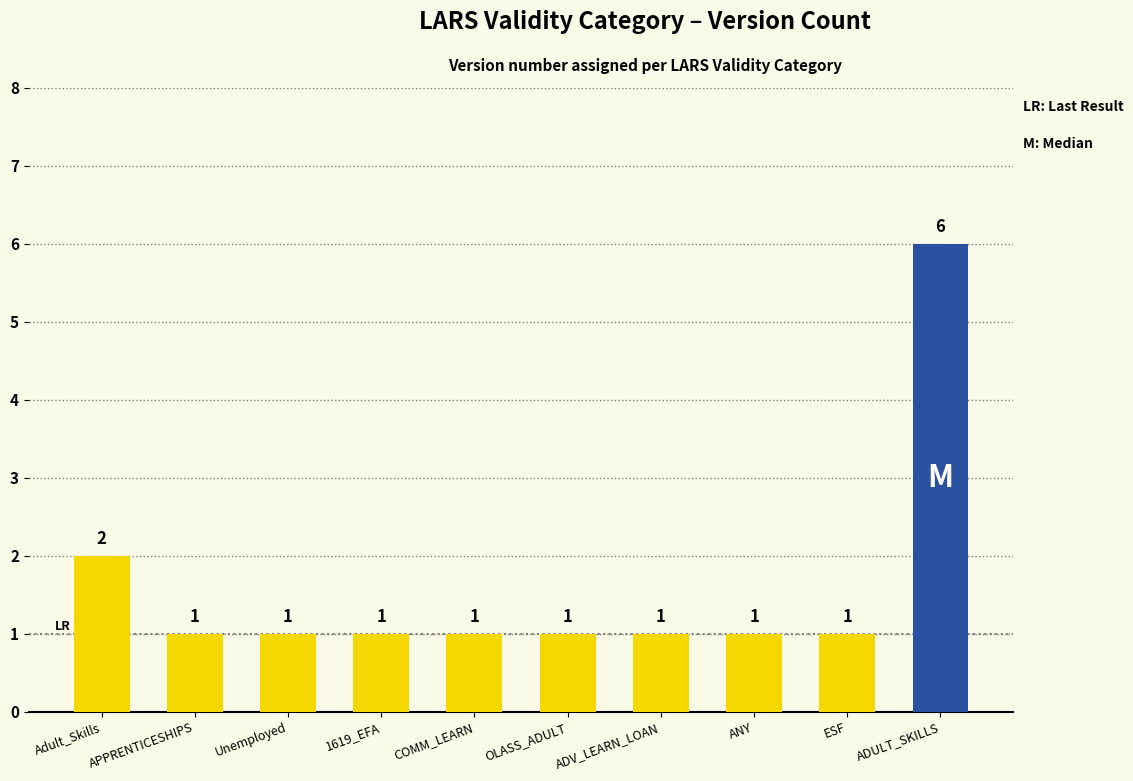

What is the label of the 7th bar from the left?

ADV_LEARN_LOAN